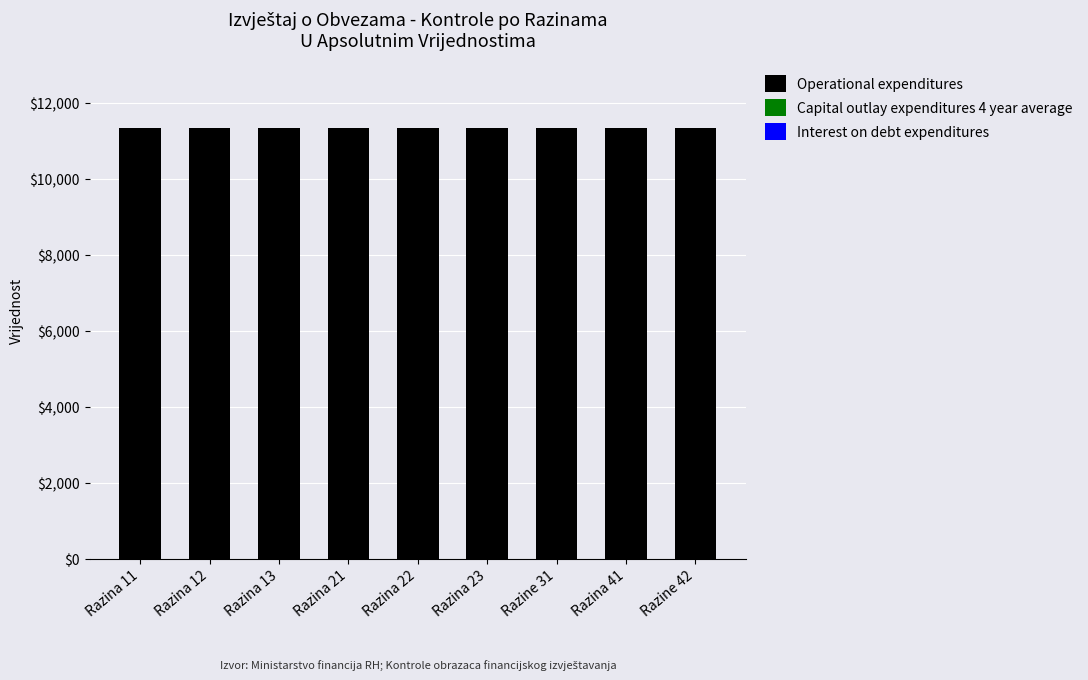

What is the sum of all Operational expenditures values?

102213